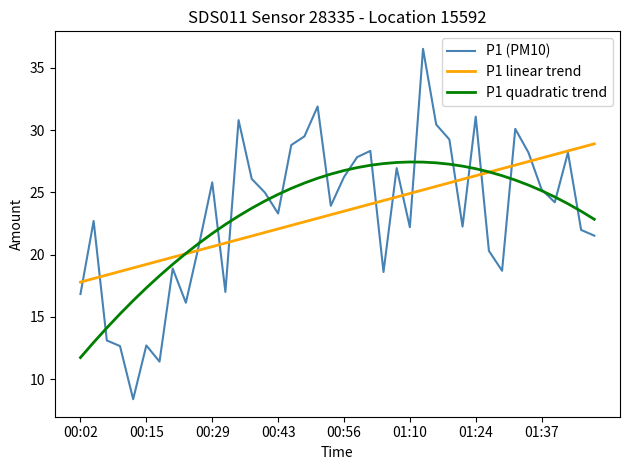

What is the lowest value of the P1 linear trend series?

17.8